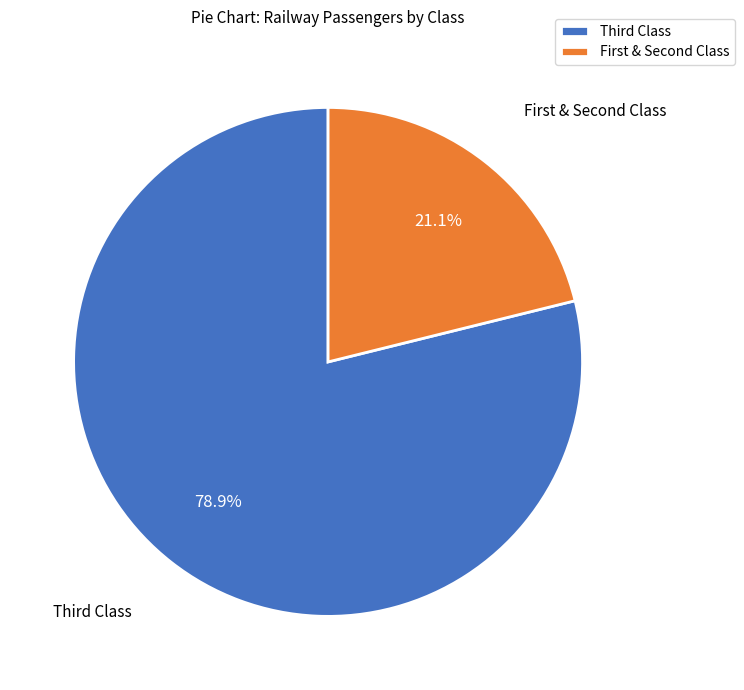

Does any single category account for the majority?

Yes